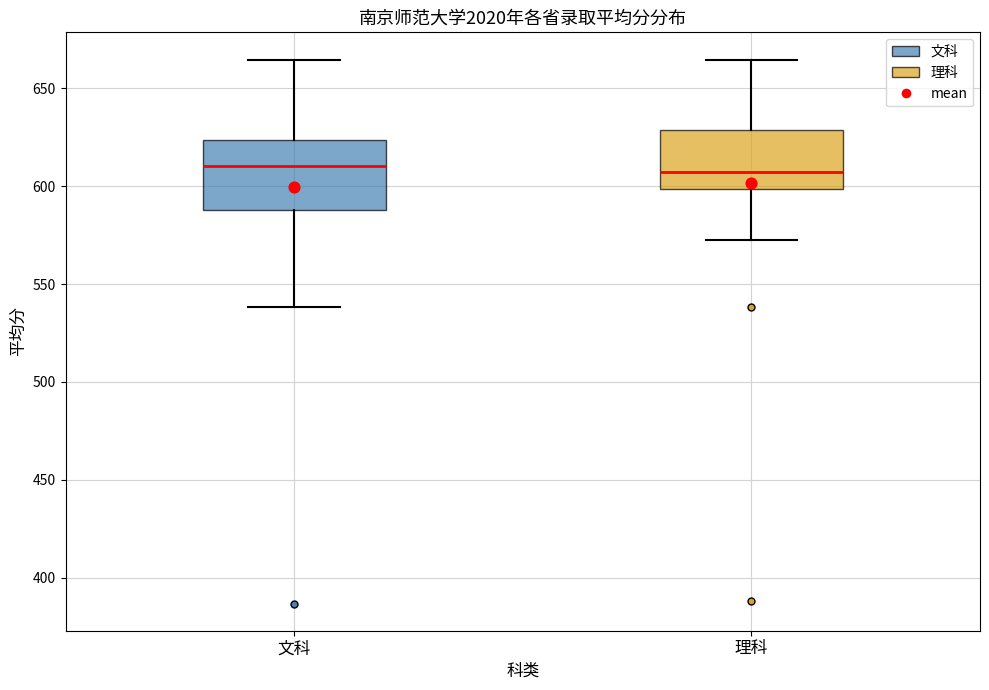

Reading left to right, transcribe this box plot: for each box, give where its median line is, the range the box spans, and where its two whiskers end, as read against the y-axis. The values are not printed on the chart, so give them approximately, as read against the axis.

文科: median 610, box 590 to 625, whiskers 540 to 665
理科: median 605, box 600 to 630, whiskers 570 to 665